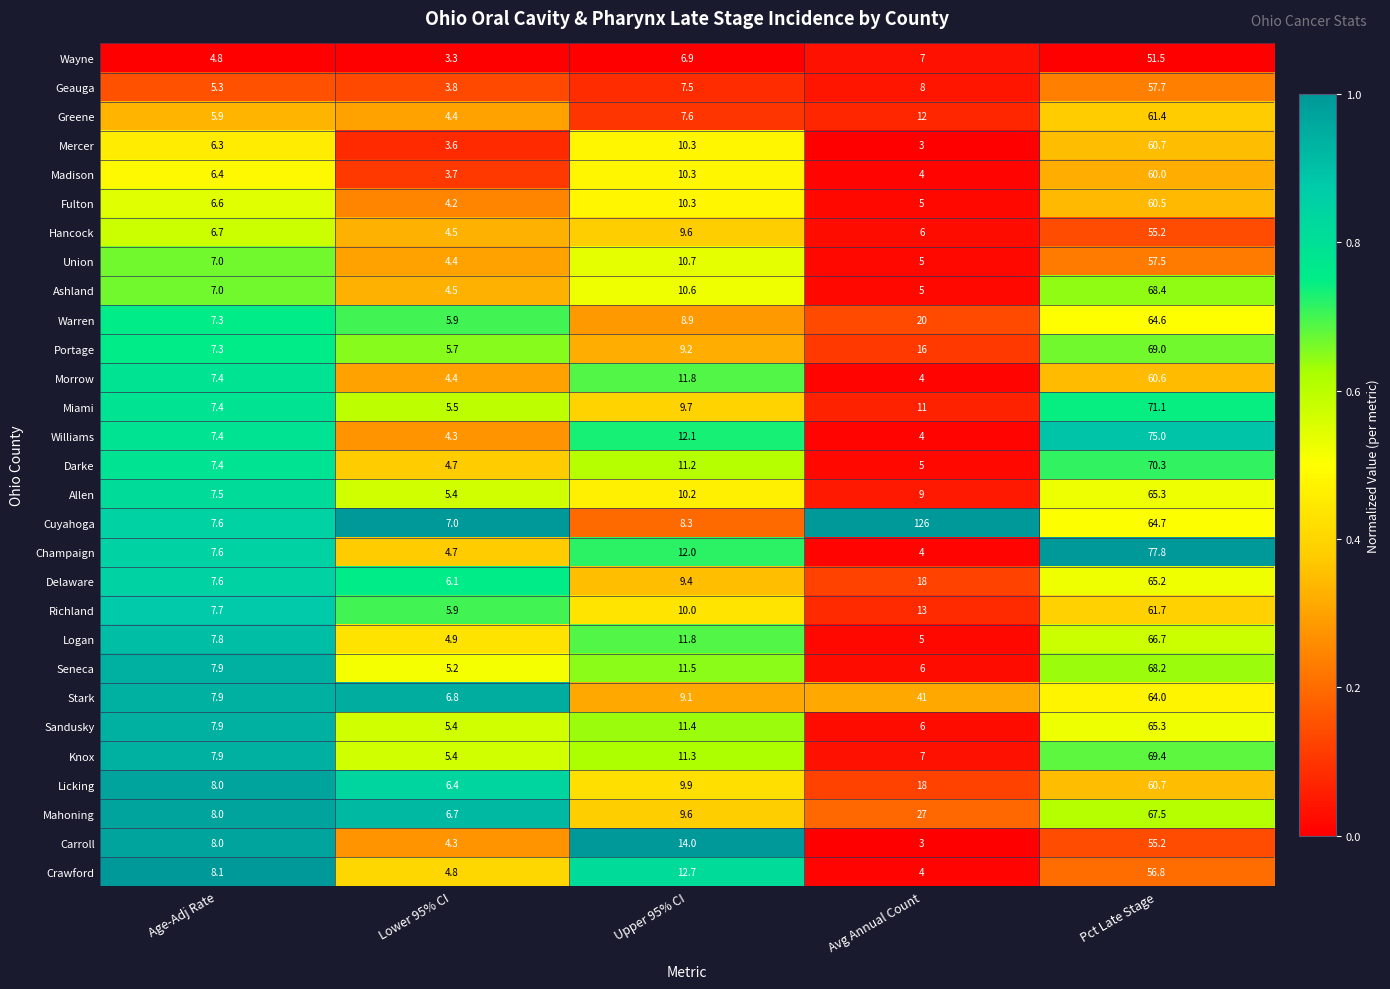

At which label is Cuyahoga closest to 66?

Pct Late Stage